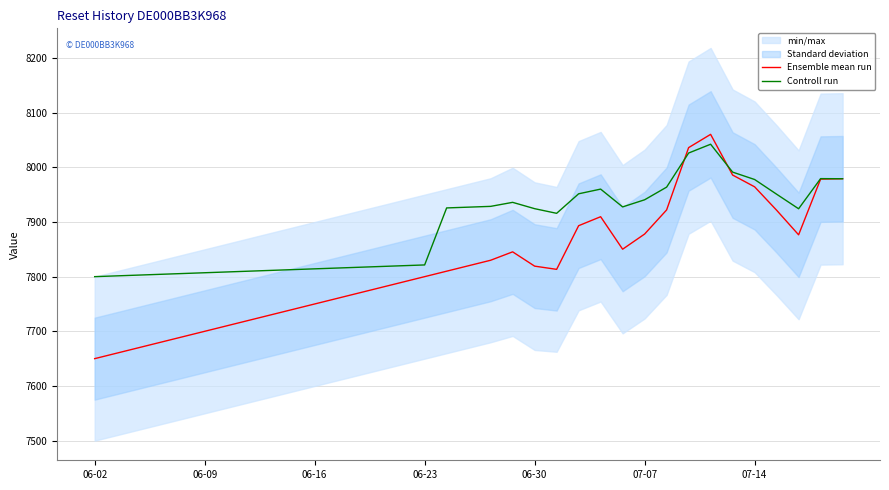

At which category is the sum across all series the highest?

28